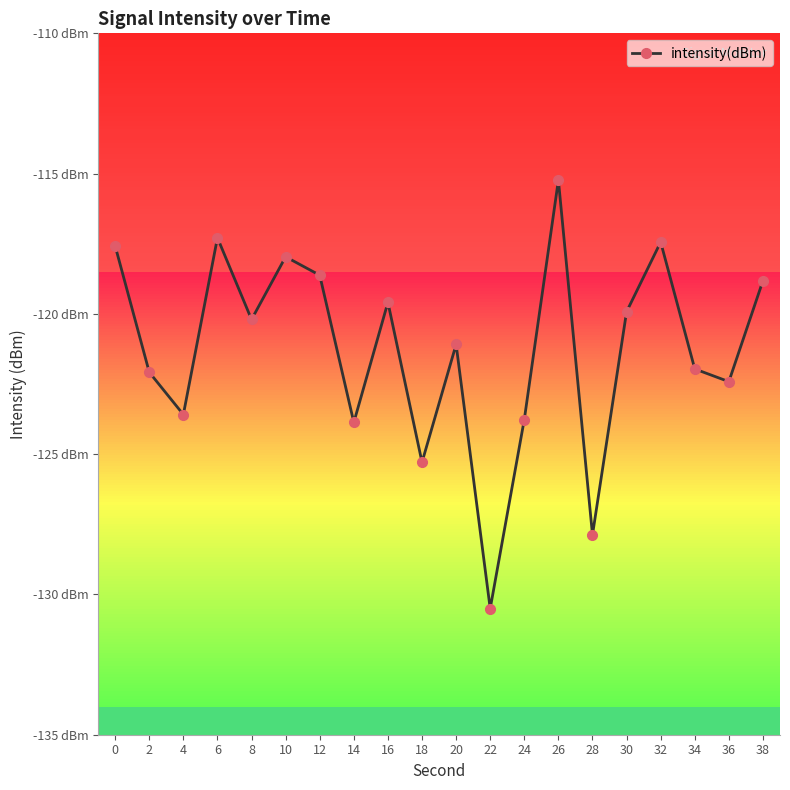

Does the chart have visible grid lines?

No